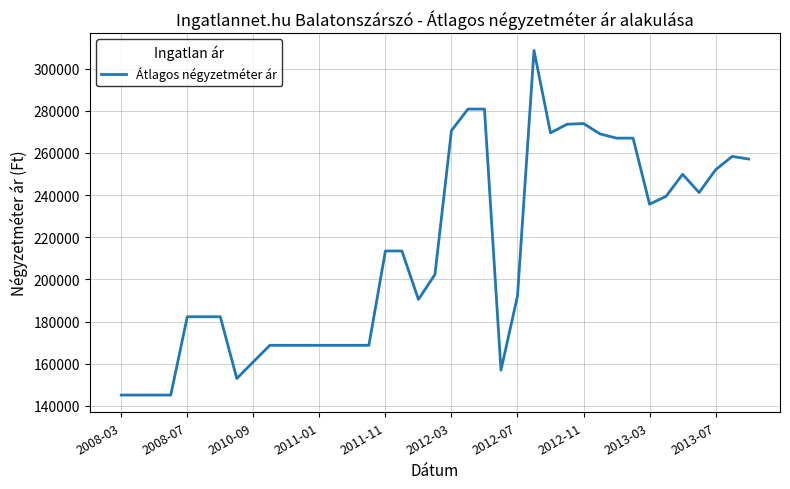

What is the difference between the maximum and minimum values?

163431